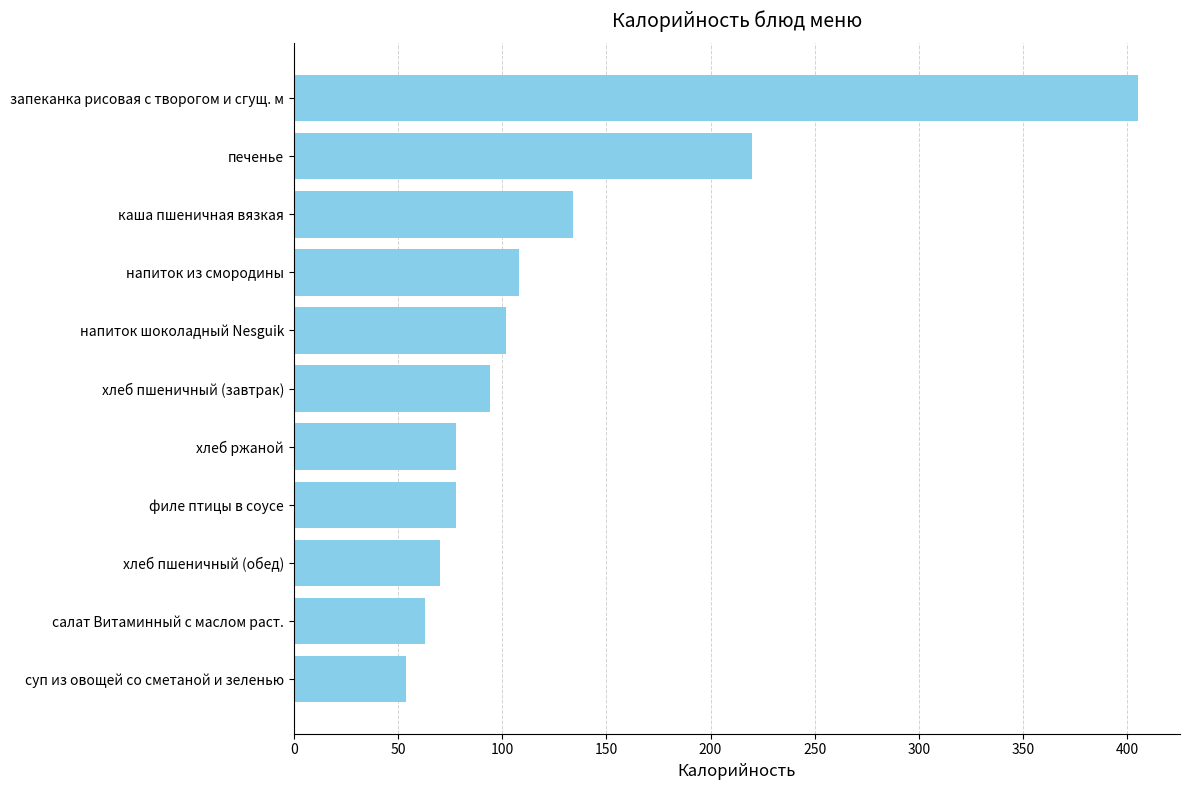

What is the change in value from напиток шоколадный Nesguik to каша пшеничная вязкая?

+32